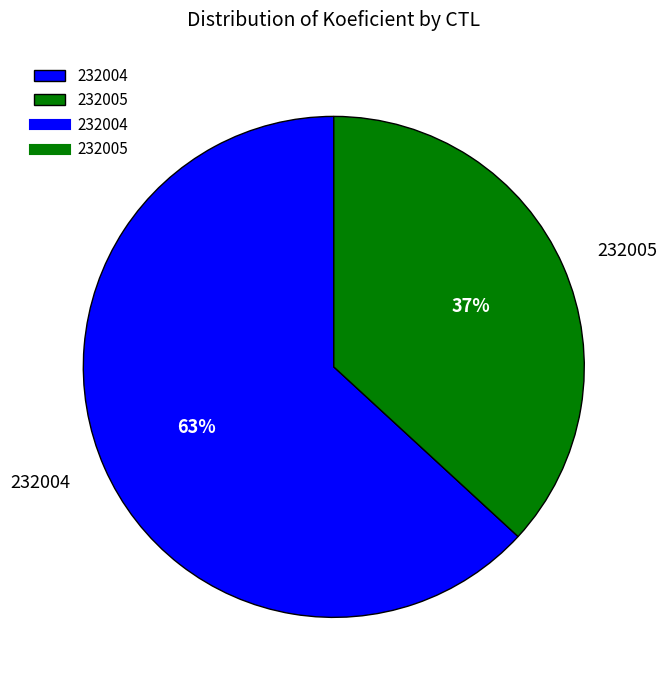

Approximately how many times larger is the value at 232005 compared to 232004?

0.6